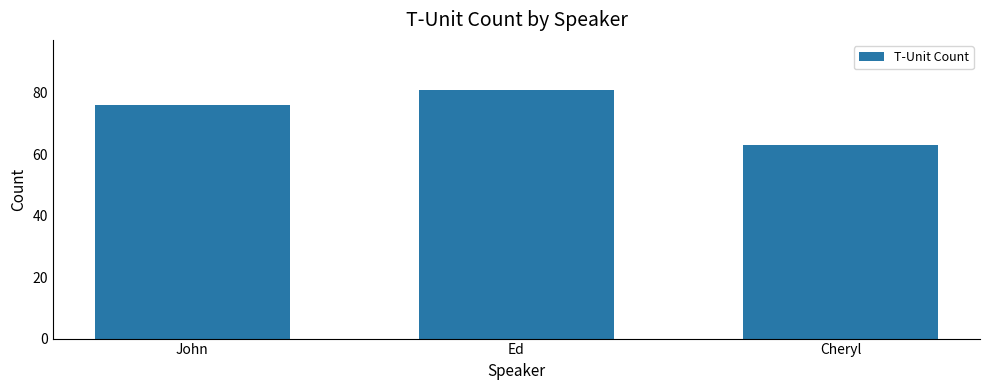

Is it true that the value at Ed is 81?

True